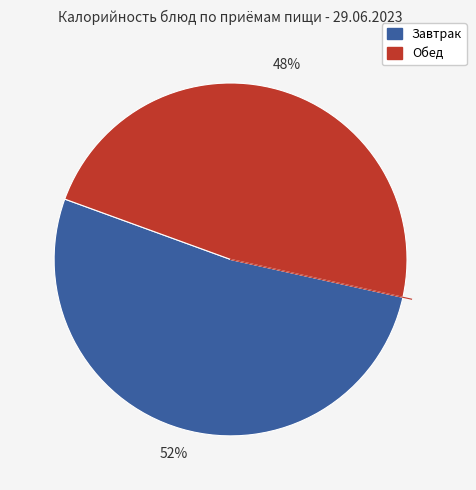

To the nearest percent, what is the average slice percentage?

50%